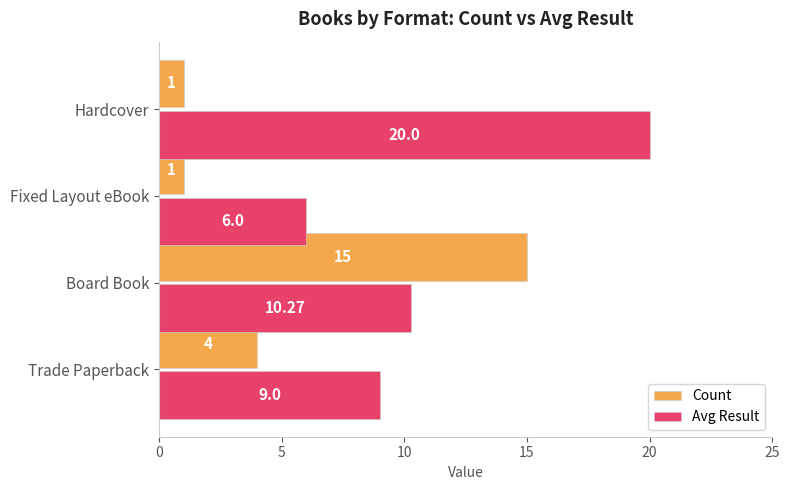

At Board Book, list the series in order from largest to smallest.

Count, Avg Result